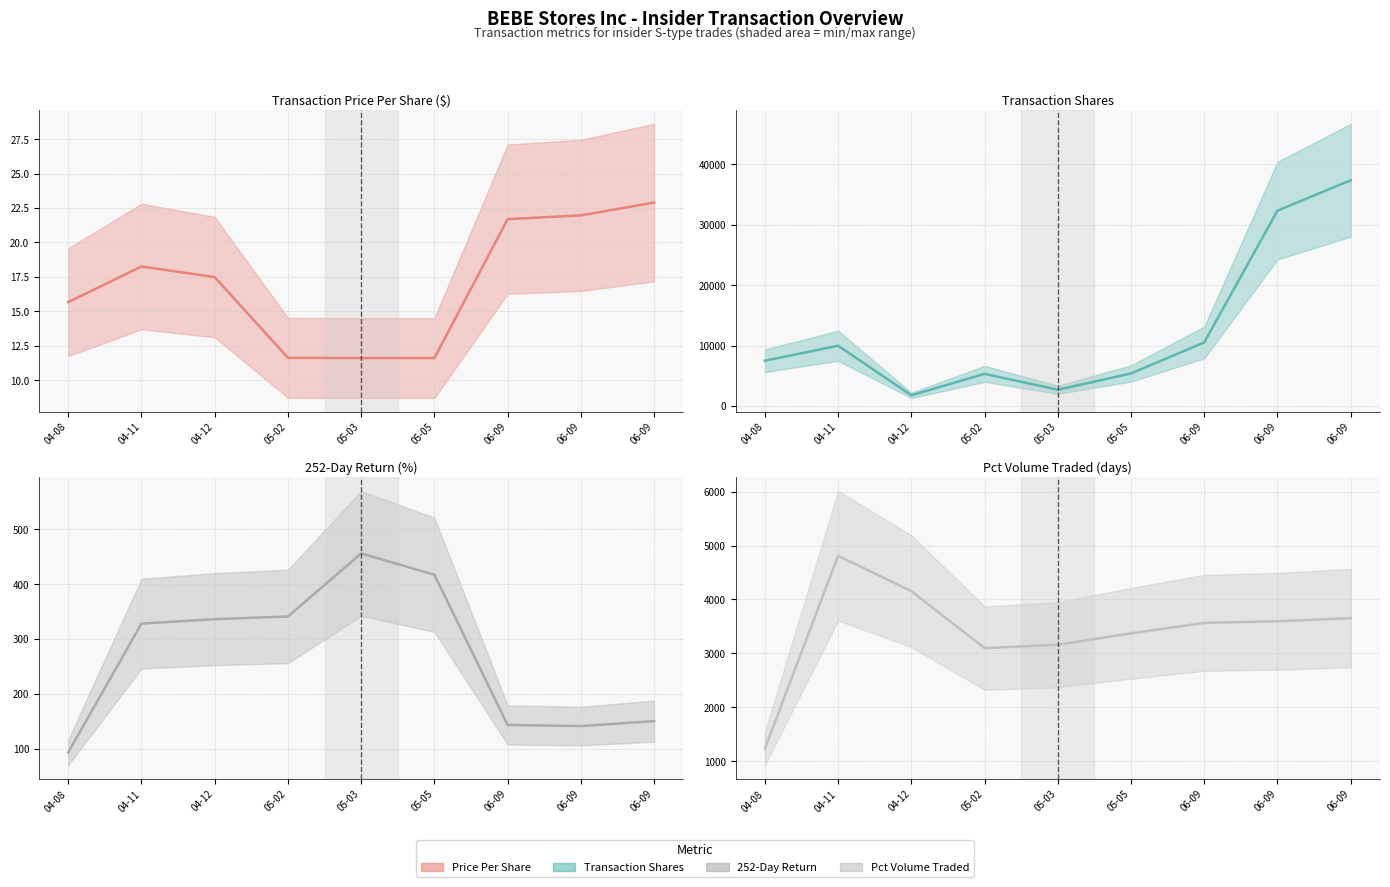

What is the label of the 3rd point from the right?

06-09